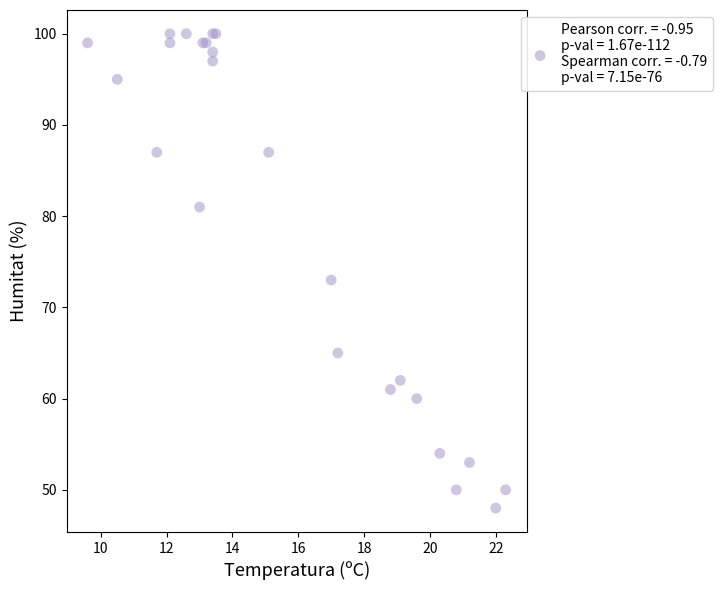

What Y value in the scatter plot is closest to 74?

73